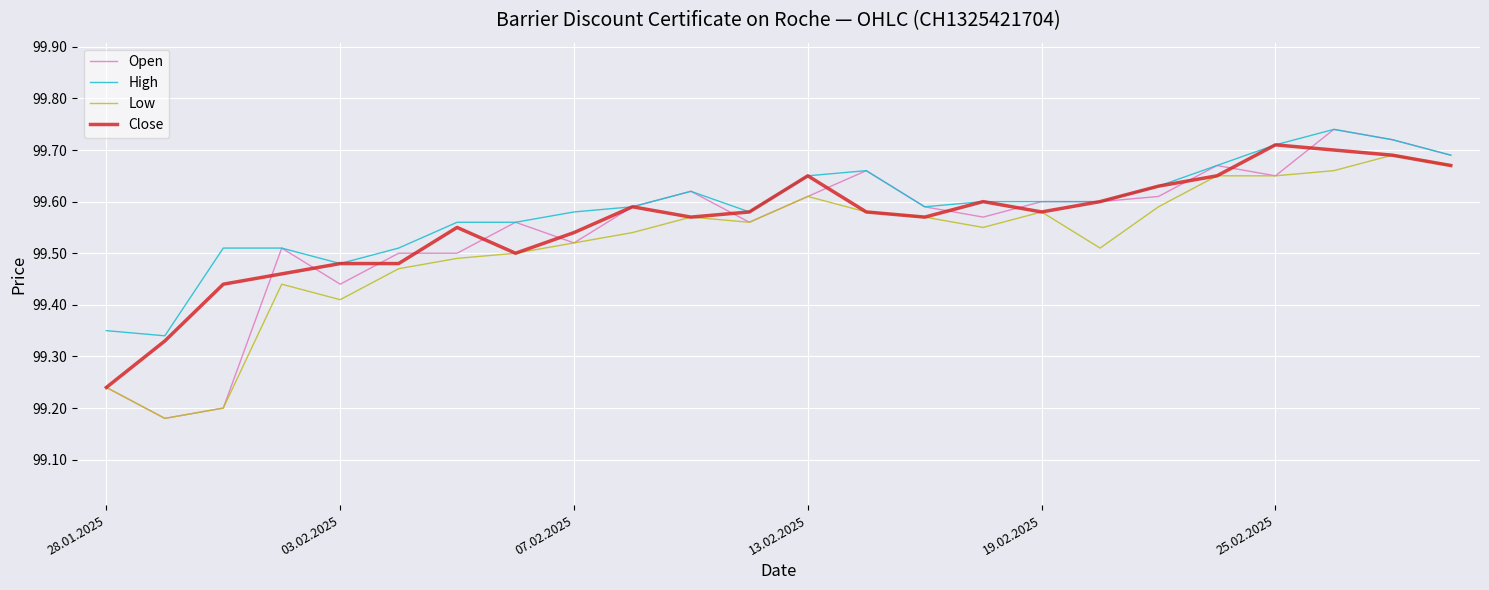

True or false: Close has more than 0 points higher than both neighbors.

True